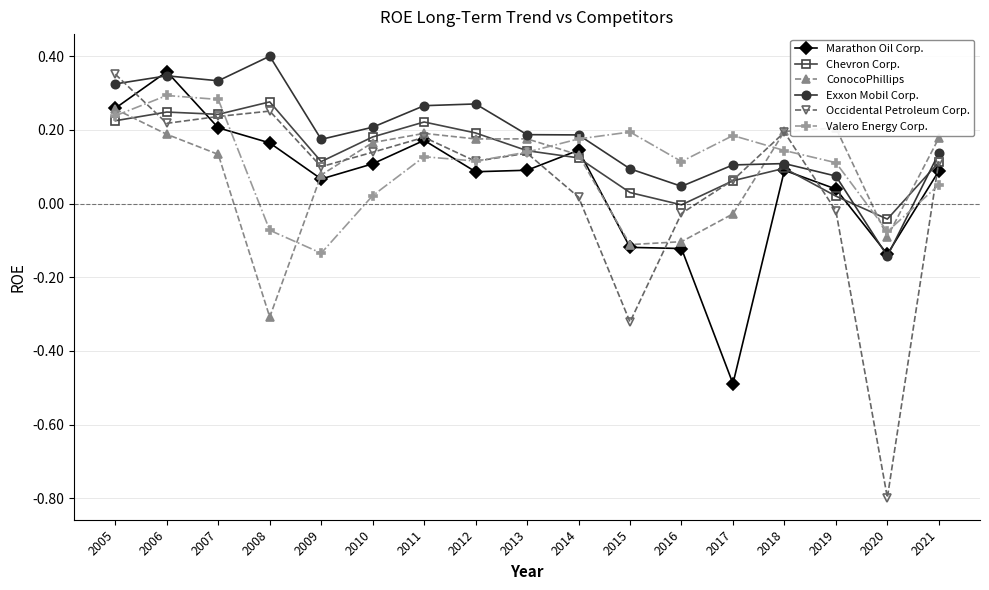

At how many categories does at least one series exceed 0?

16